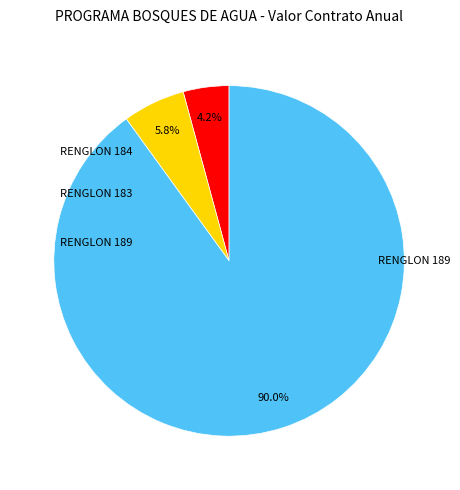

To the nearest percent, what is the difference between the largest and smallest slice percentages?

86%